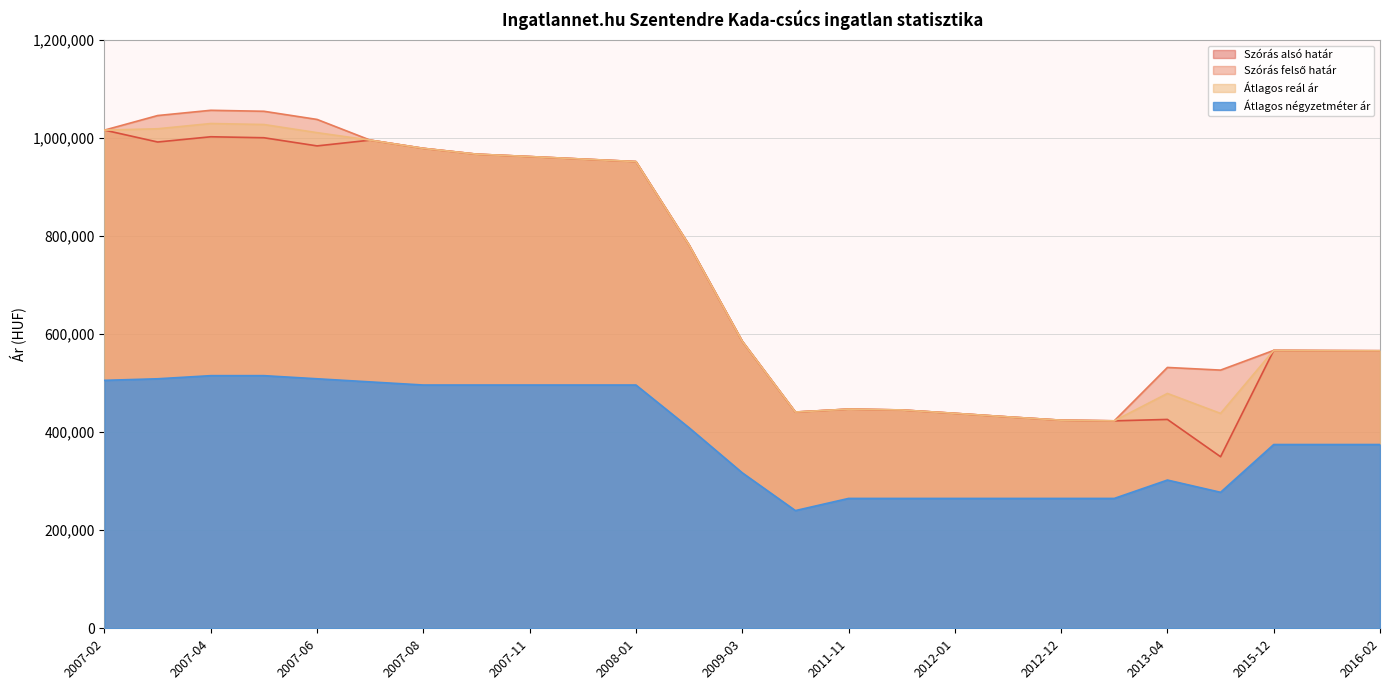

Which series changed the most between 2011-11 and 2015-12?

Szórás alsó határ